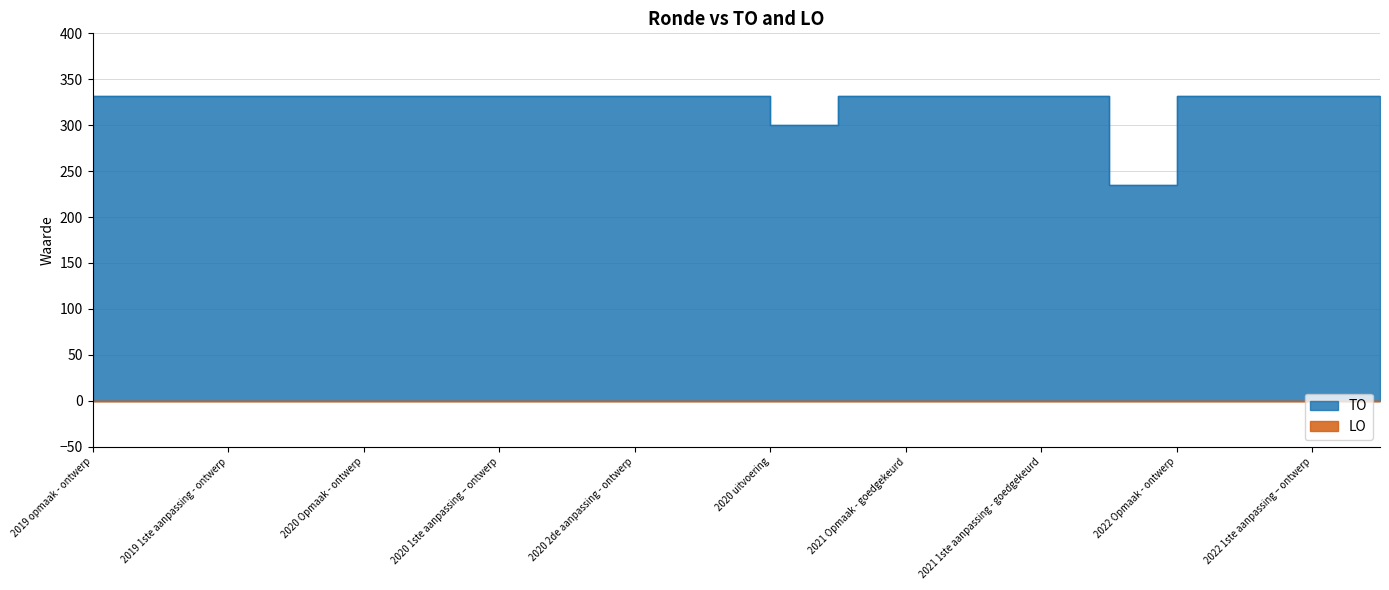

What is the label of the 12th point from the left?

2021 Opmaak - ontwerp